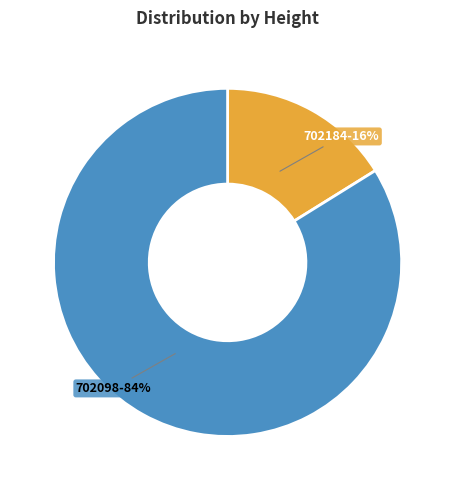

To the nearest percent, what portion does 702098 represent?

84%